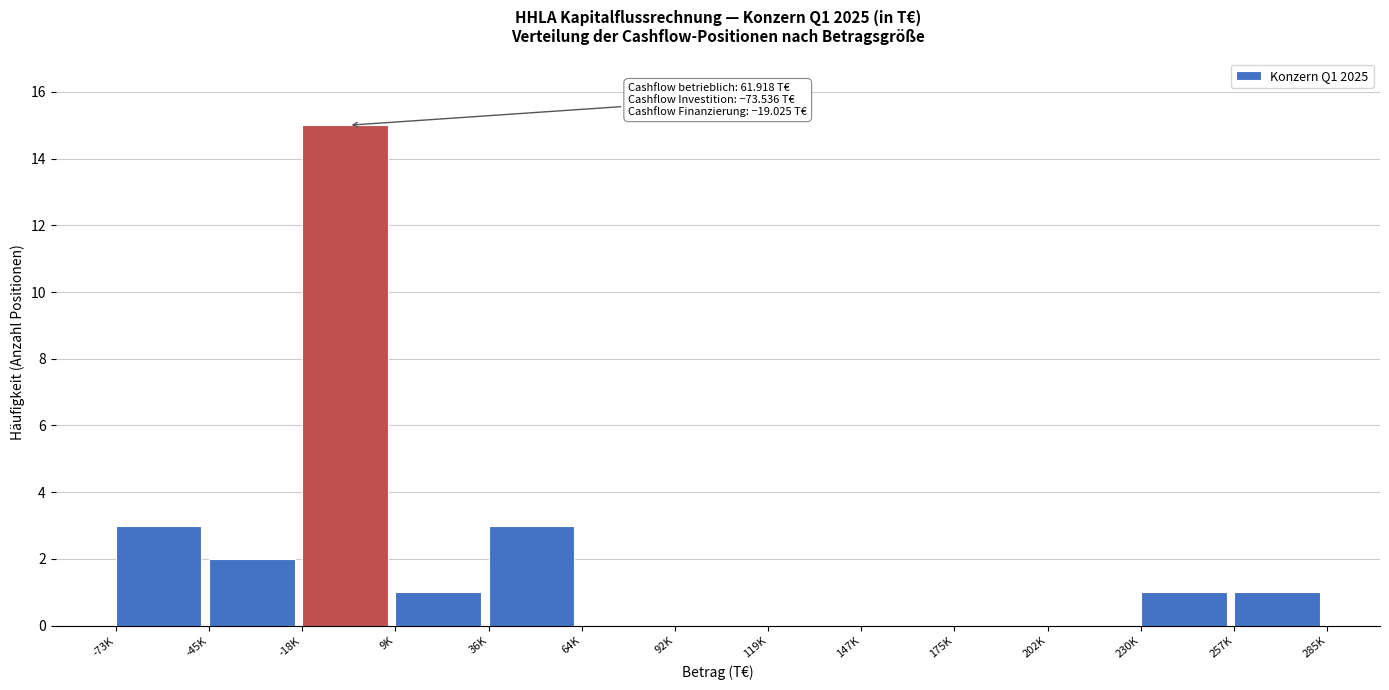

Reading right to left, what are all the values shown in this chart?

257K=1	230K=1	202K=0	175K=0	147K=0	119K=0	92K=0	64K=0	36K=3	9K=1	-18K=15	-45K=2	-73K=3